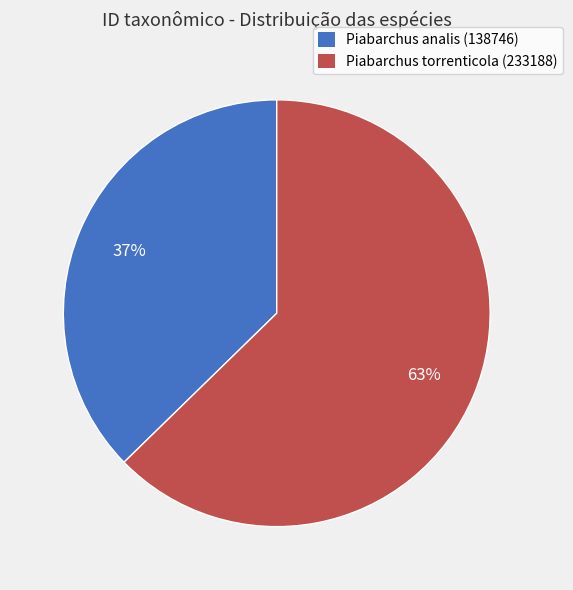

The Piabarchus analis (138746) slice represents 37% of the pie. True or false?

True